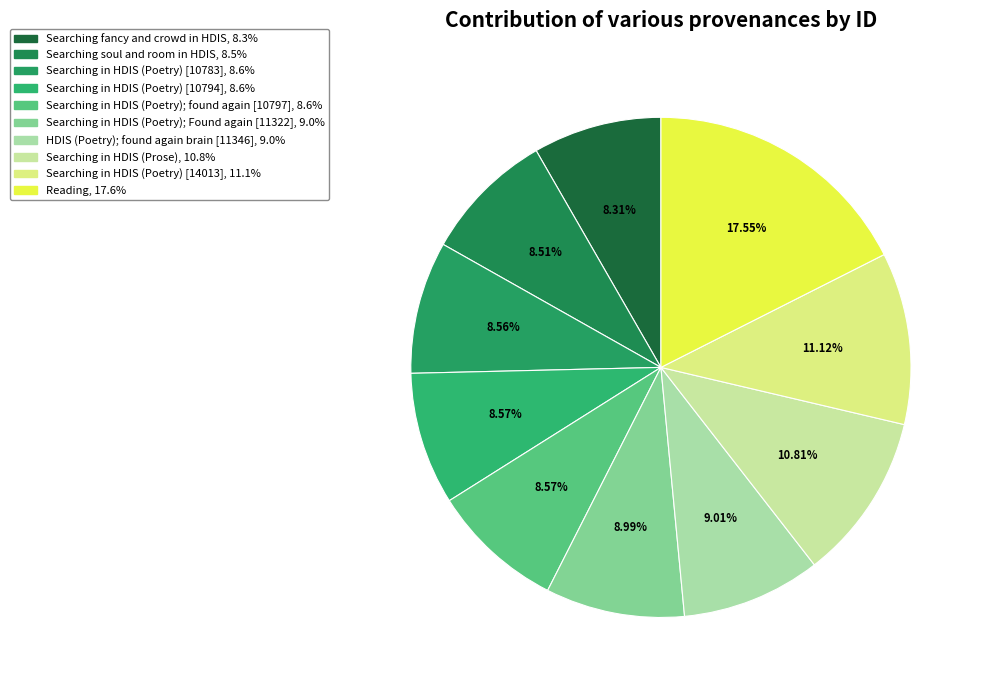

How many segments does this pie chart have?

10